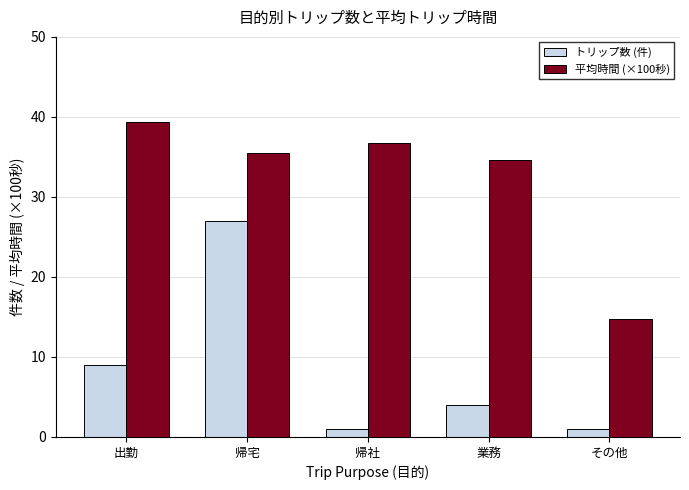

What position from the left is 帰宅?

2